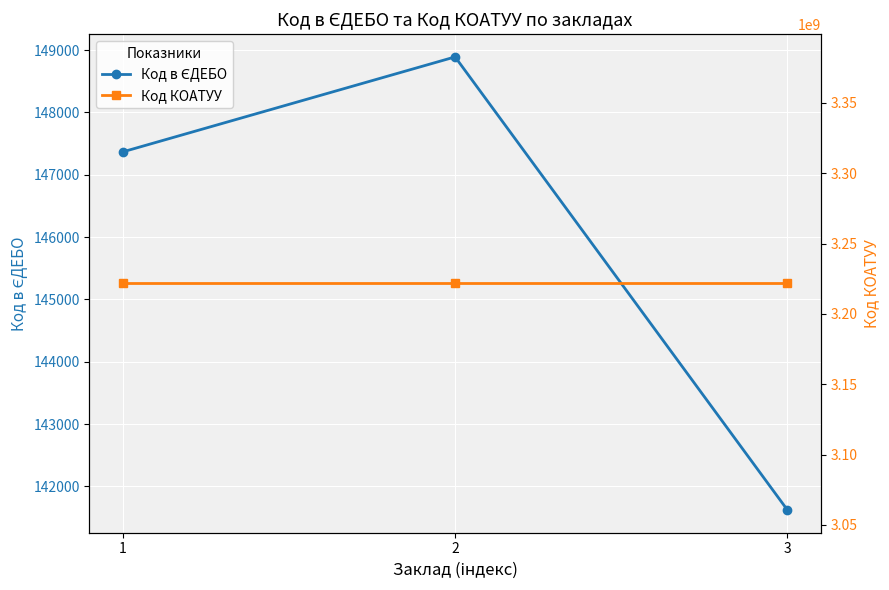

Which has a higher value, 2 or 3?

2